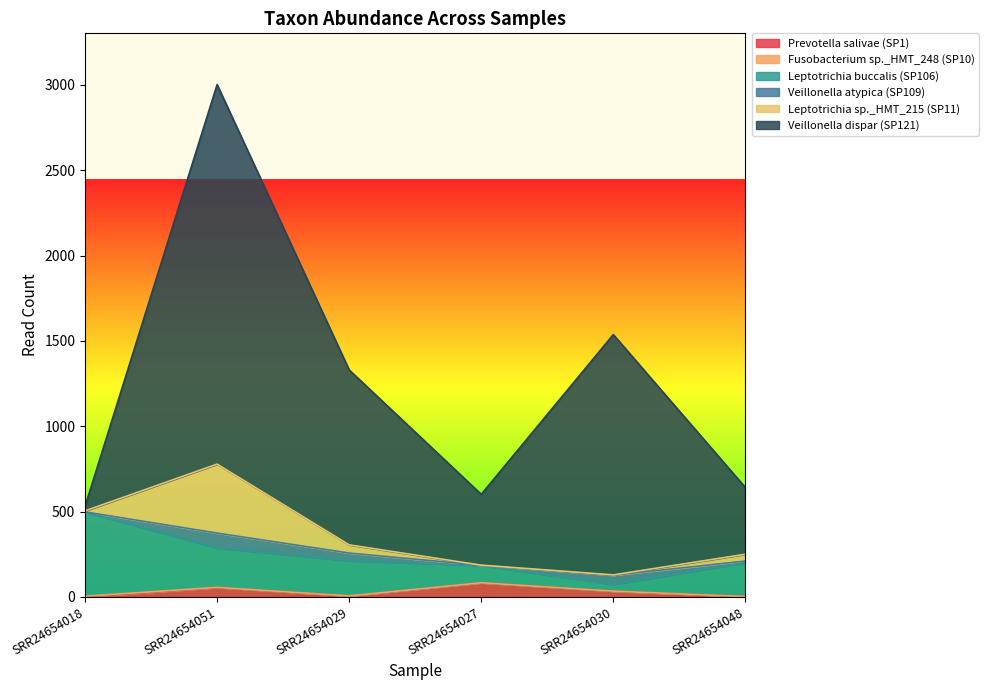

Does the chart display data point markers on the line(s)?

No